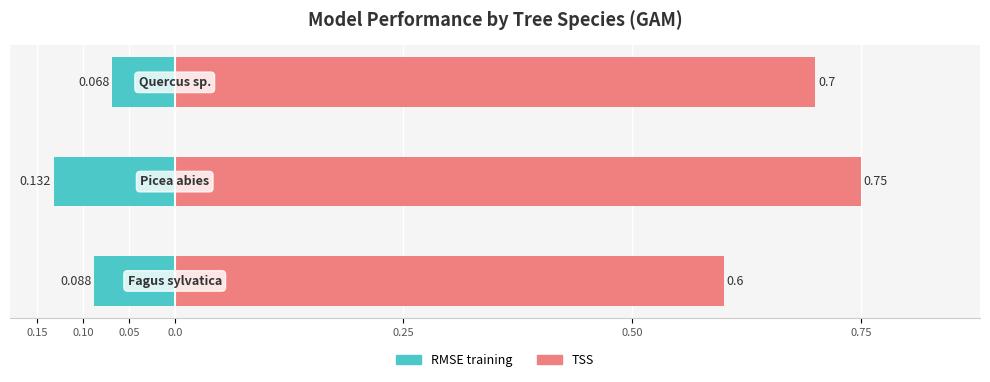

How many groups of bars are there?

3